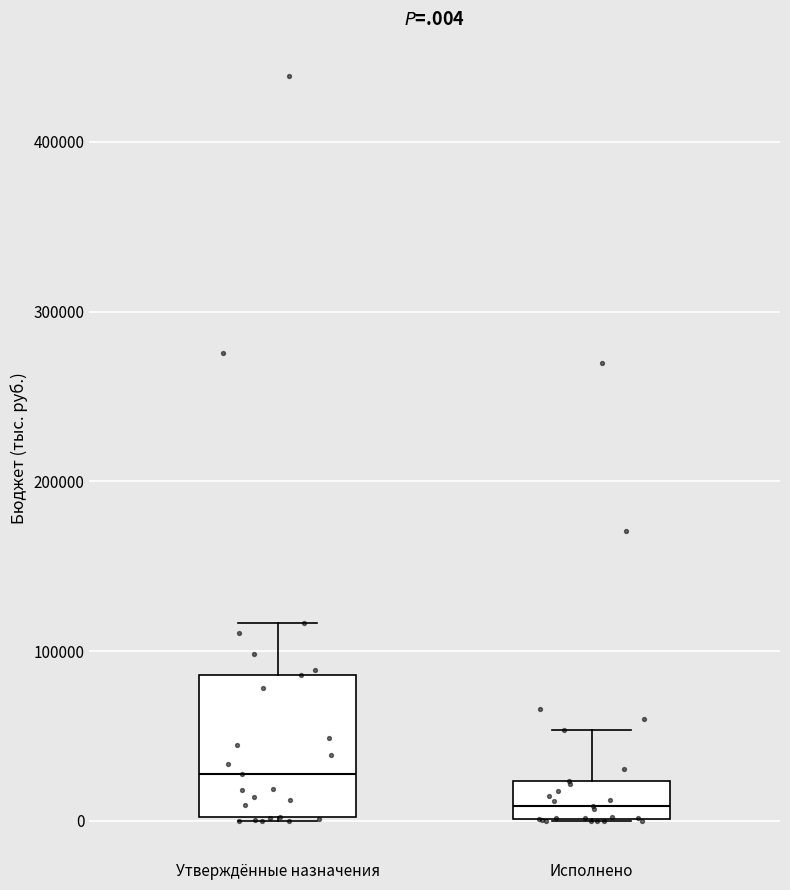

Which box has the highest median line?

Утверждённые назначения